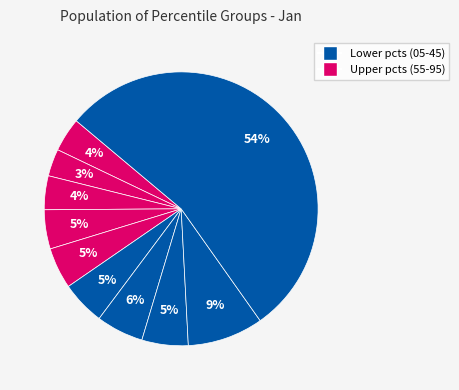

Count the number of slices in the pie.

10